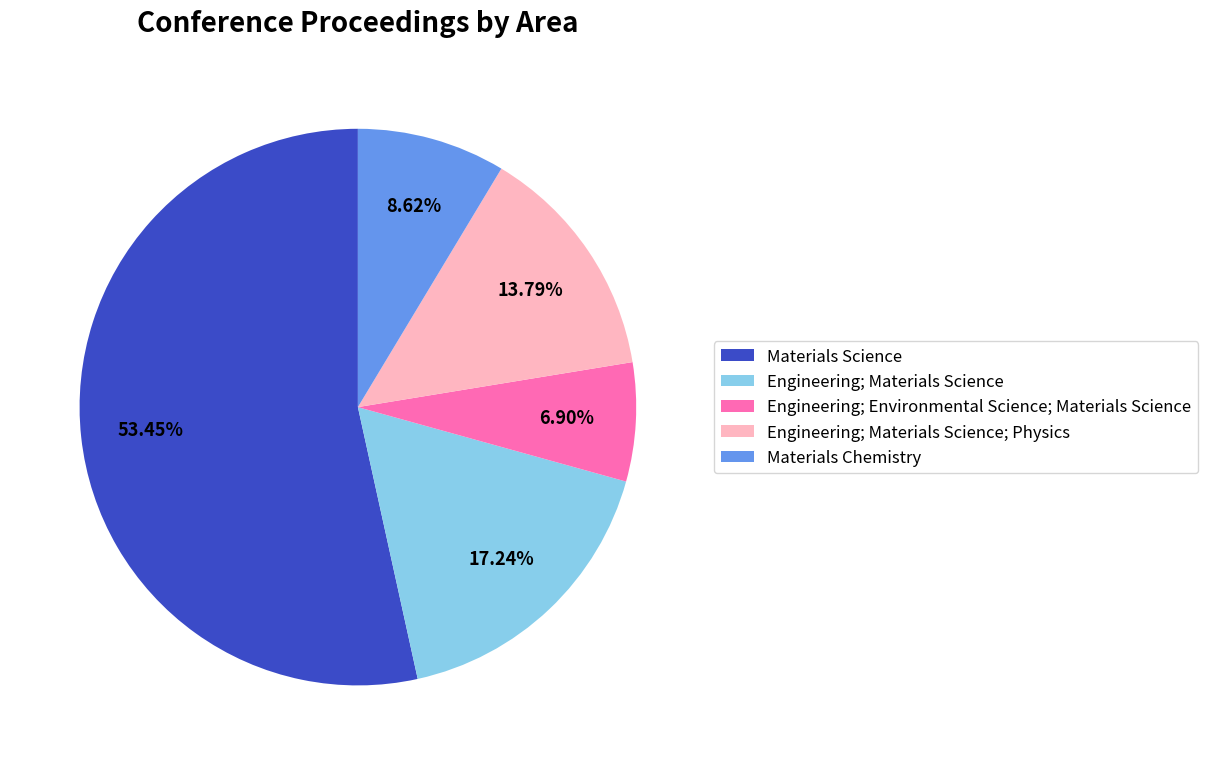

To the nearest percent, what is the combined percentage of Materials Chemistry and Materials Science?

62%